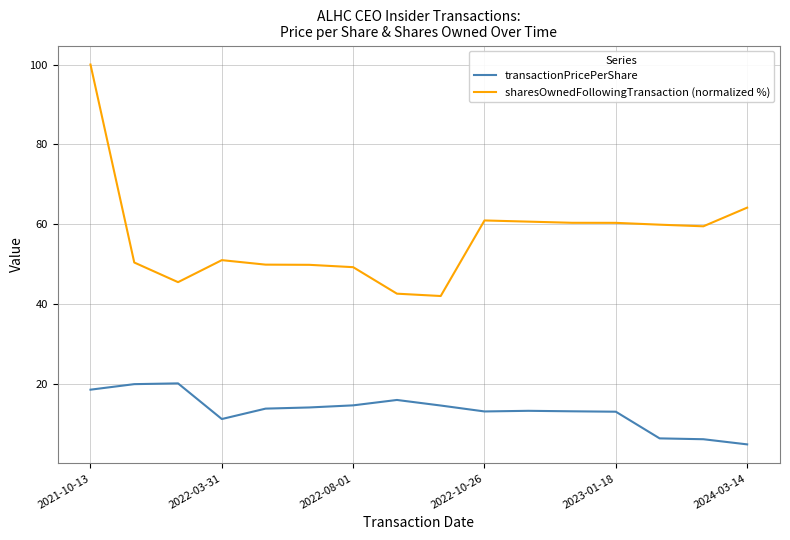

What is the sum of all transactionPricePerShare values?

212.4